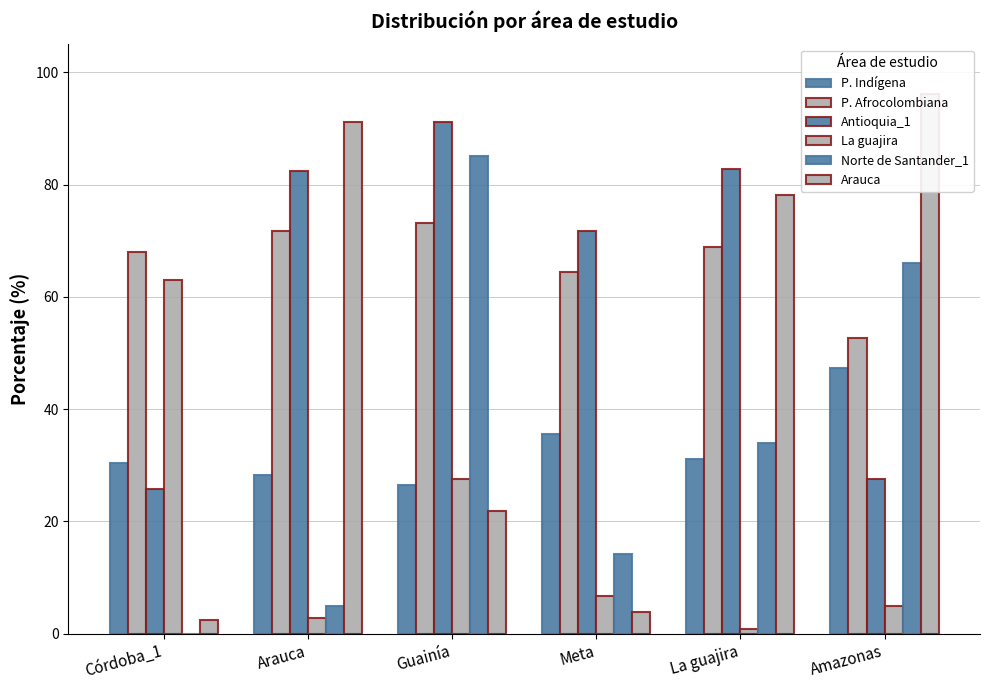

Reading right to left, what are all the values shown in this chart?

P. Indígena: Amazonas=47.3	La guajira=31.1	Meta=35.5	Guainía=26.5	Arauca=28.3	Córdoba_1=30.3
P. Afrocolombiana: Amazonas=52.7	La guajira=68.9	Meta=64.5	Guainía=73.2	Arauca=71.7	Córdoba_1=68.0
Antioquia_1: Amazonas=27.5	La guajira=82.8	Meta=71.7	Guainía=91.2	Arauca=82.5	Córdoba_1=25.8
La guajira: Amazonas=5.0	La guajira=0.8	Meta=6.8	Guainía=27.5	Arauca=2.7	Córdoba_1=63.1
Norte de Santander_1: Amazonas=66.0	La guajira=34.0	Meta=14.2	Guainía=85.1	Arauca=5.0	Córdoba_1=0.0
Arauca: Amazonas=96.2	La guajira=78.2	Meta=3.8	Guainía=21.8	Arauca=91.2	Córdoba_1=2.4